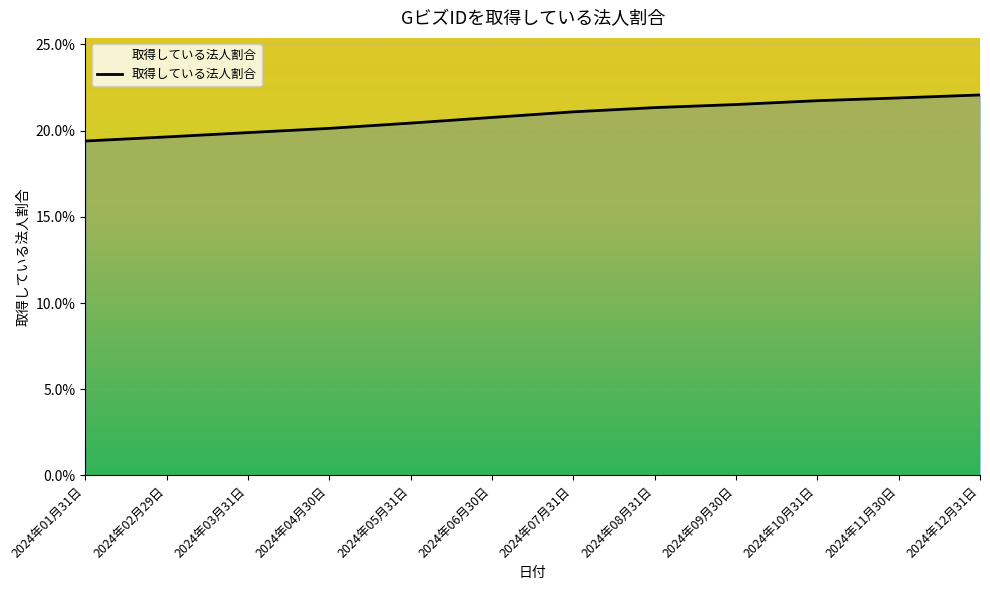

Reading left to right, extract all data points from this chart.

2024年01月31日=0.2	2024年02月29日=0.2	2024年03月31日=0.2	2024年04月30日=0.2	2024年05月31日=0.2	2024年06月30日=0.2	2024年07月31日=0.2	2024年08月31日=0.2	2024年09月30日=0.2	2024年10月31日=0.2	2024年11月30日=0.2	2024年12月31日=0.2